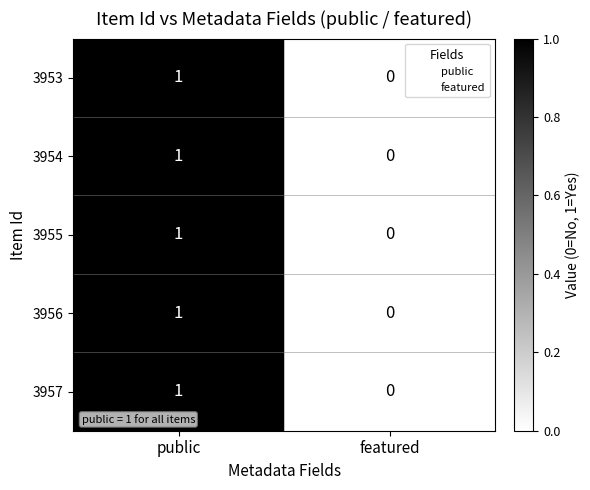

True or false: 3954 has a value of 2 at public.

False